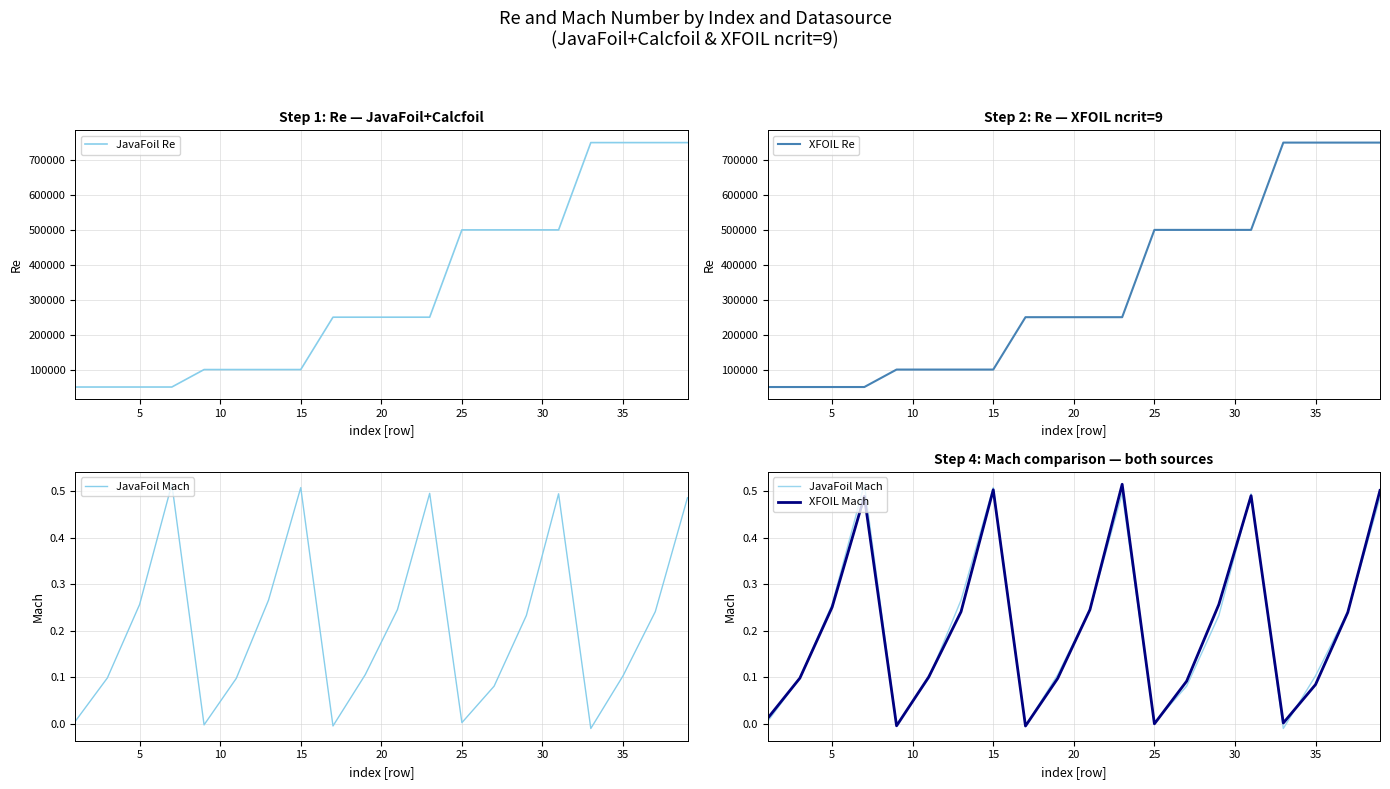

What is the difference between the second highest and second lowest values in the XFOIL Mach series?

0.5